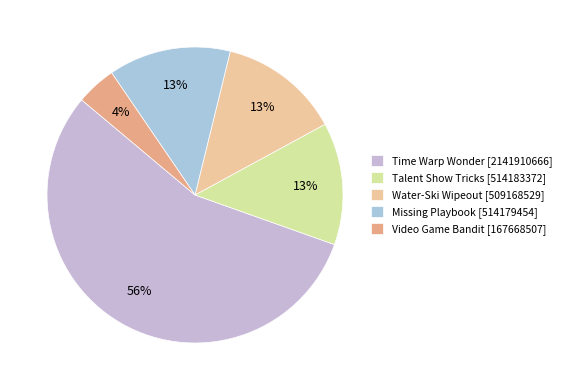

Which category has the smallest portion of the pie?

Video Game Bandit